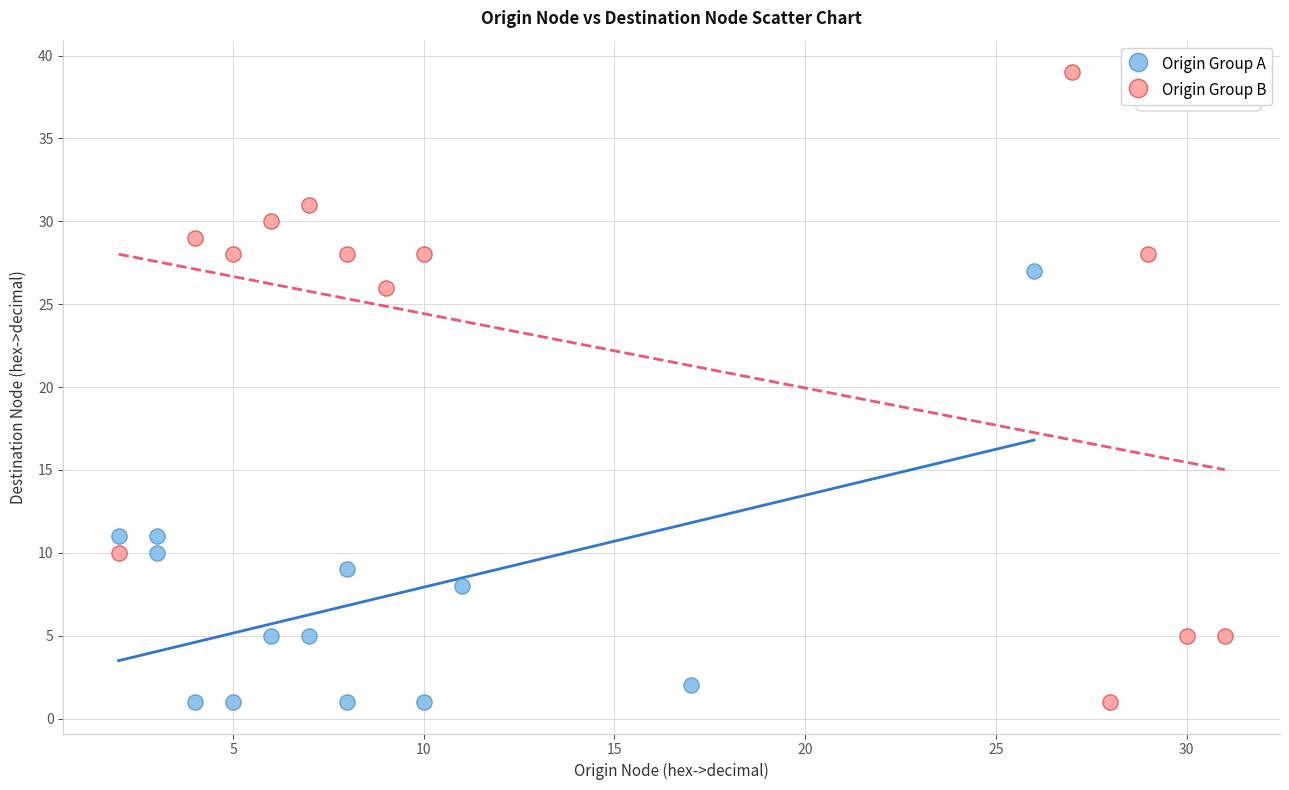

Which series contains the highest Y value?

Origin Group B